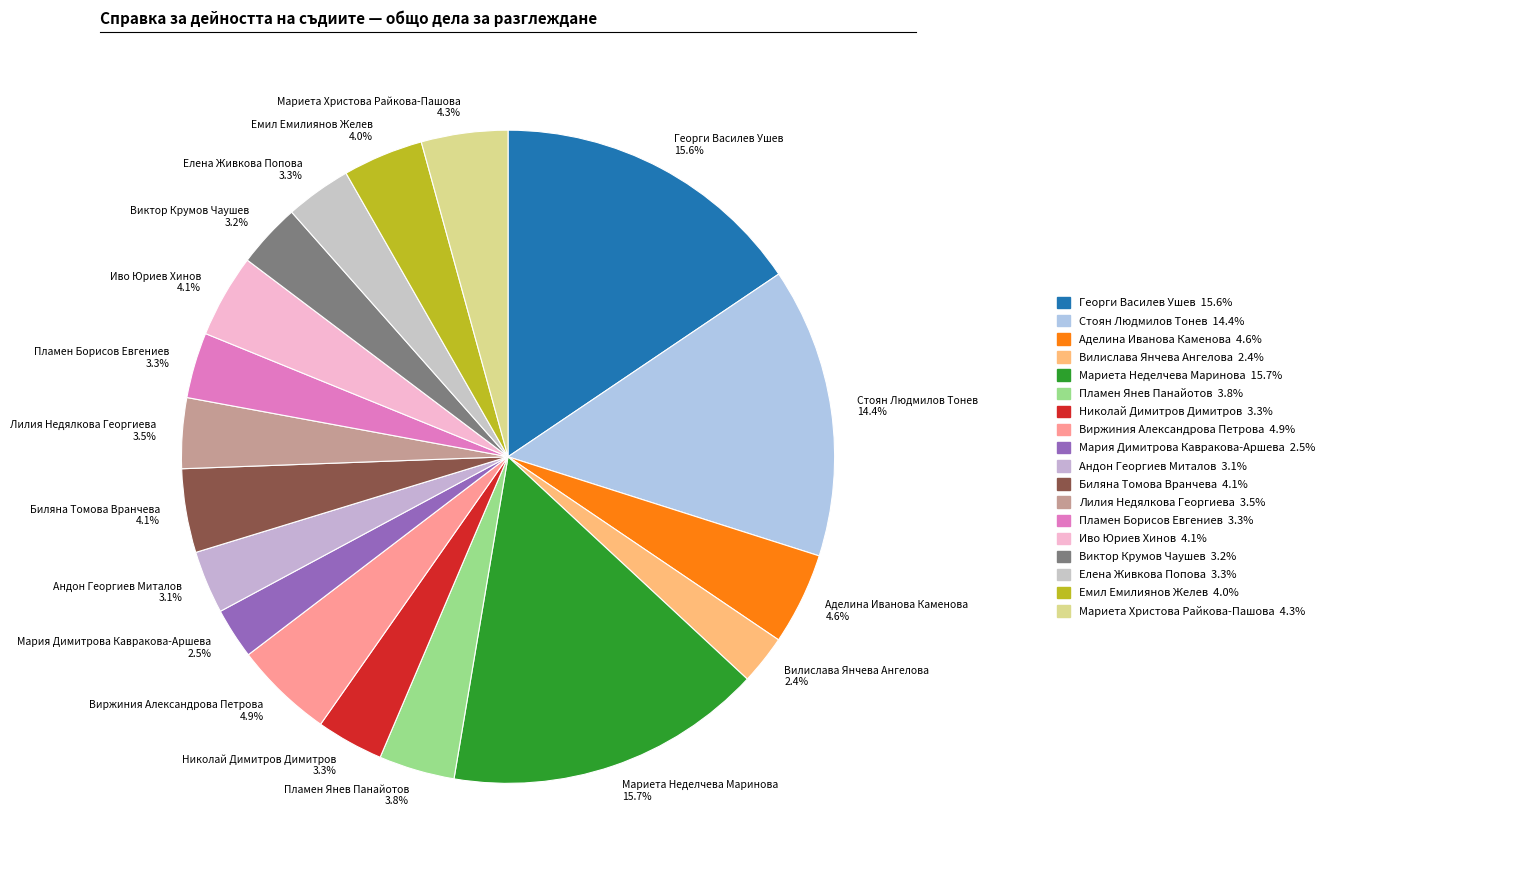

To the nearest percent, what is the average slice percentage?

6%